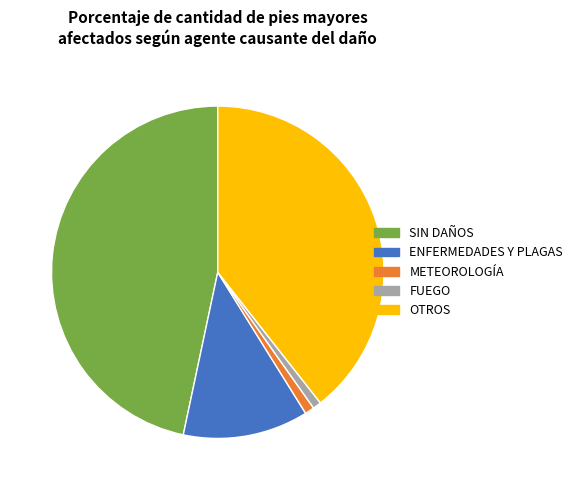

Combined, do METEOROLOGÍA and FUEGO account for over 50%?

No